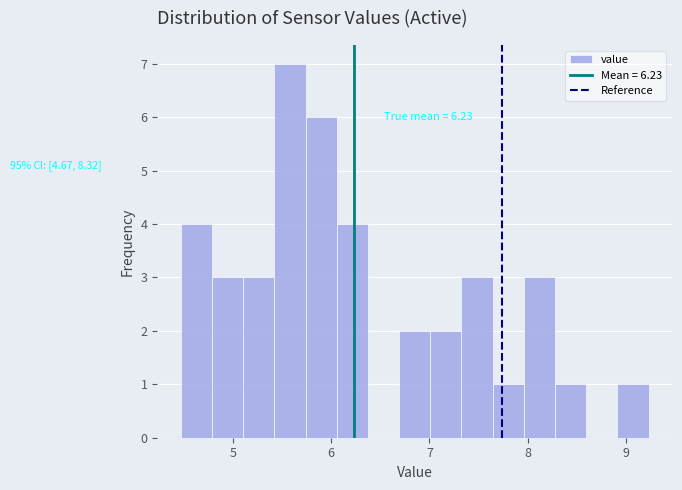

Read against the x-axis, roughly where is the centre of the tallest bar?

5.6